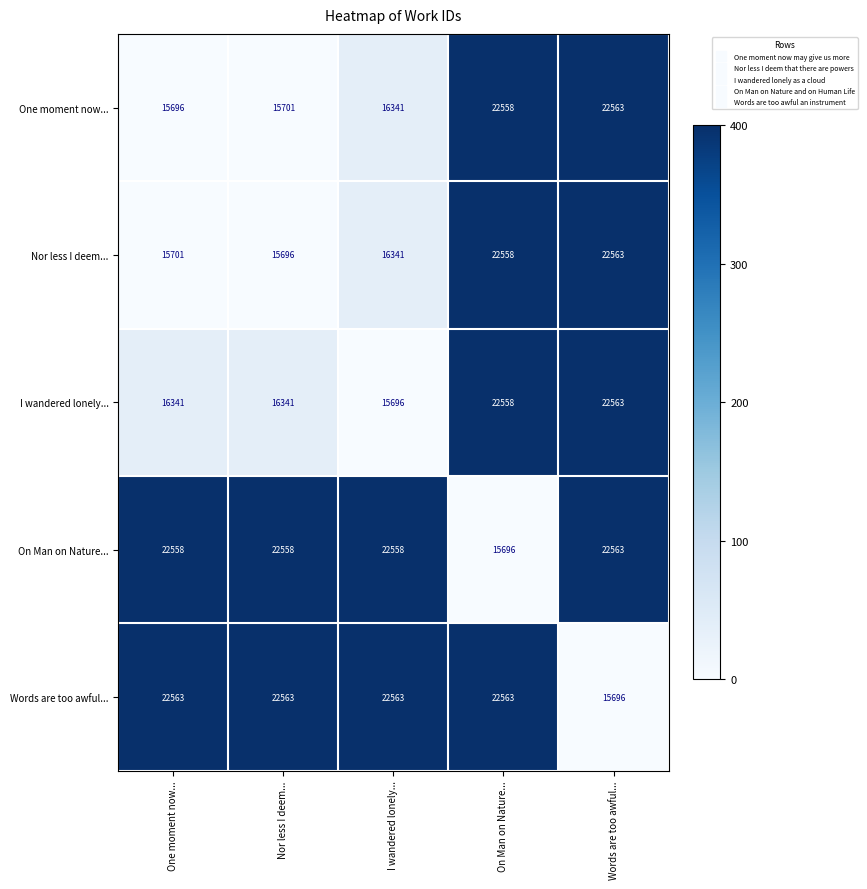

Which category has the lowest value in the One moment now... series?

One moment now...